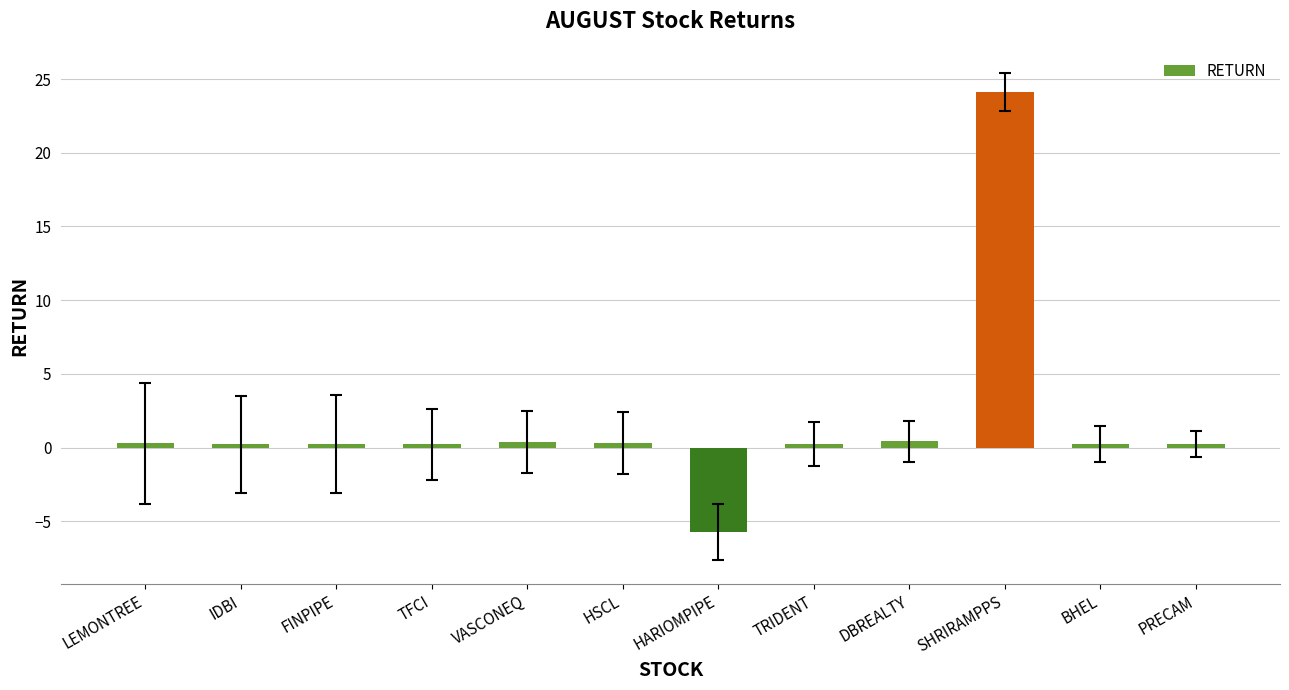

Count the number of data series in this chart.

1